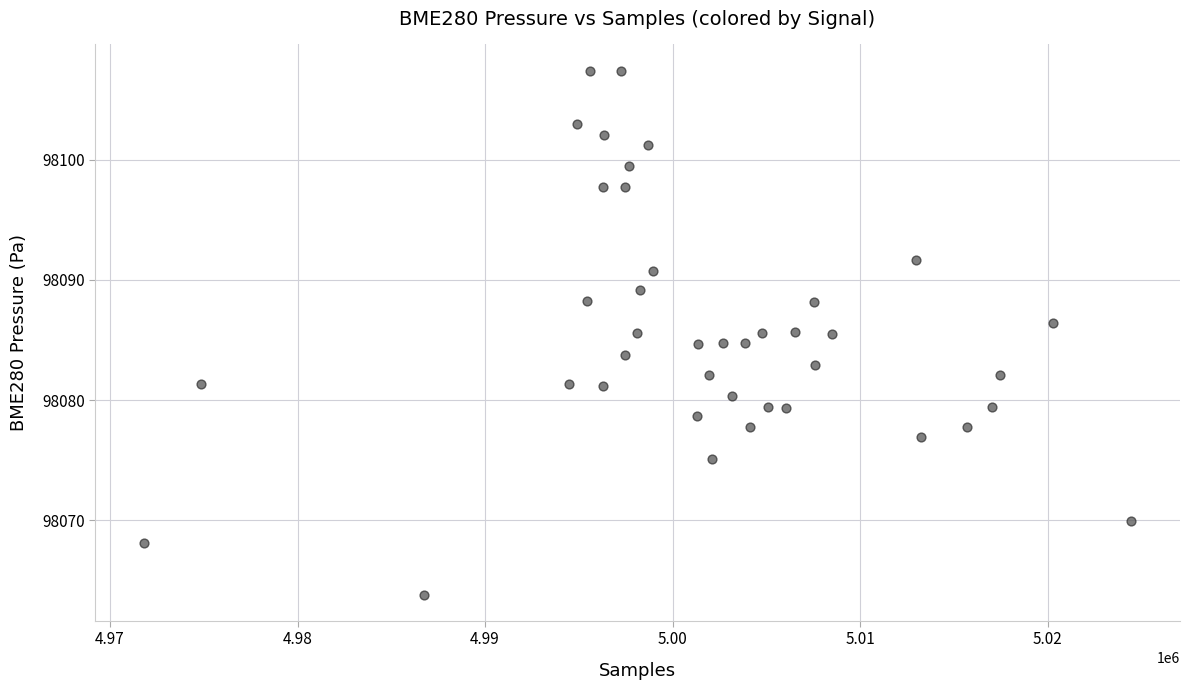

What is the range of Y values (max minus min)?

43.6